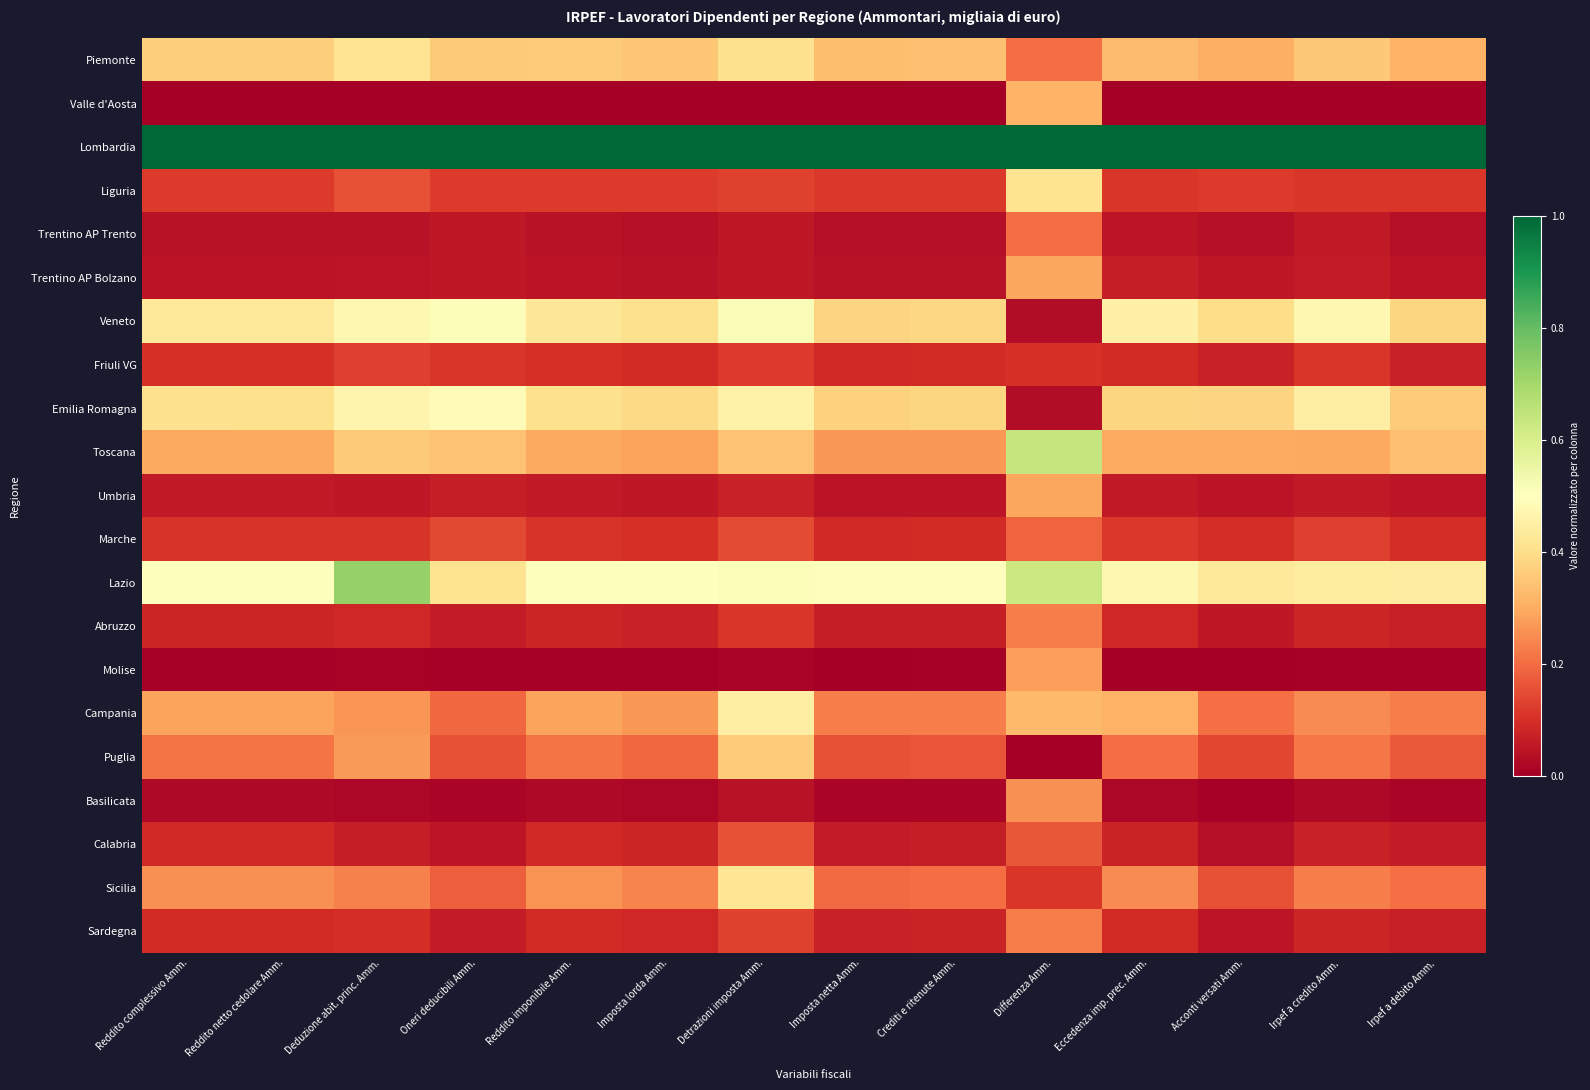

What is the total value across all series at Irpef a debito Amm.?

4.1